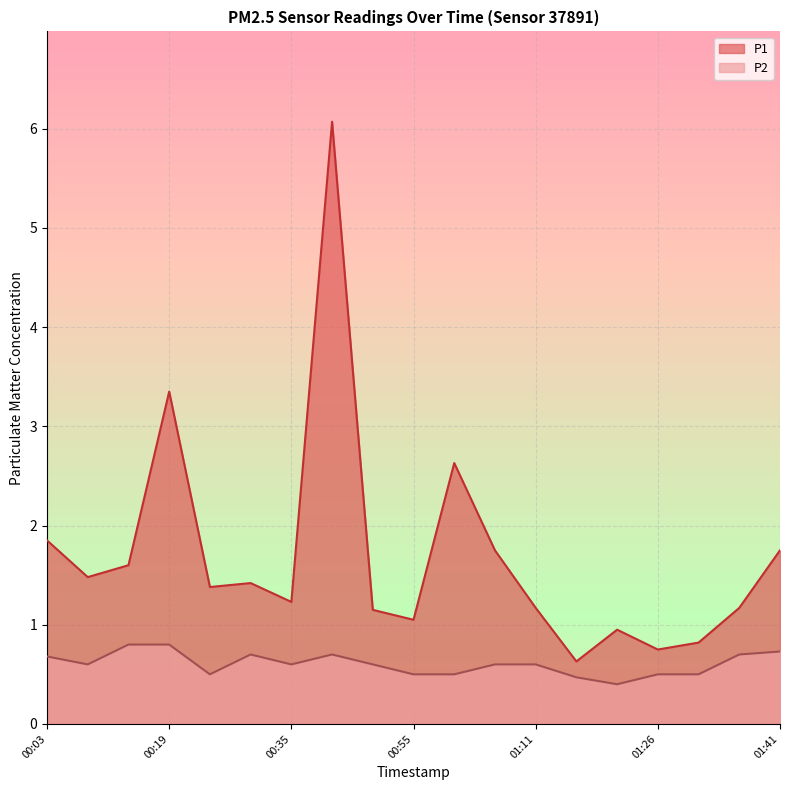

What is the sum of all P1 values?

32.2